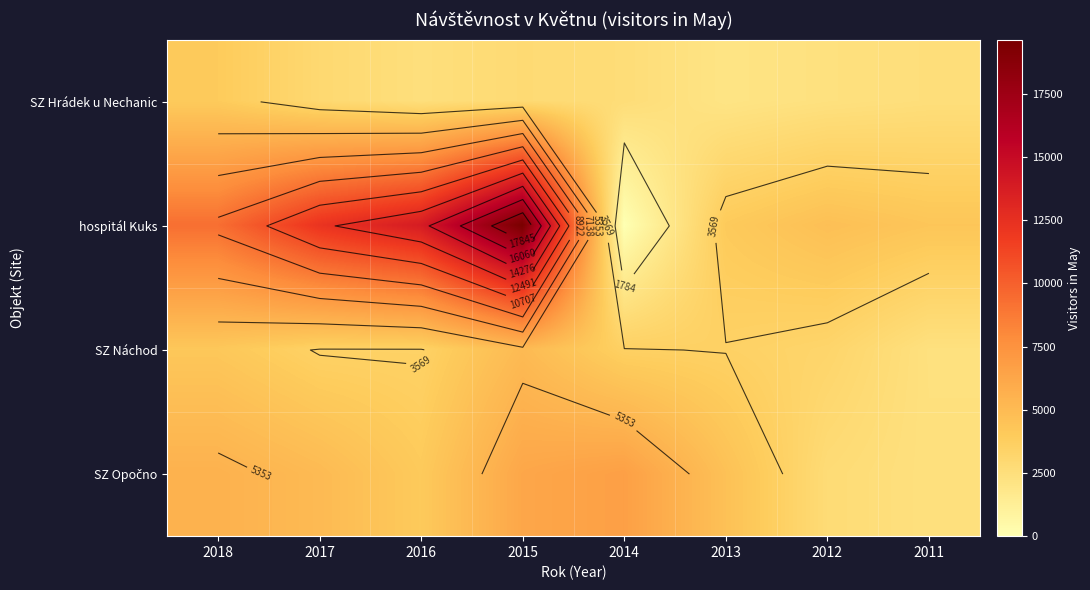

List the series in order of their overall mean, highest first.

hospitál Kuks, SZ Opočno, SZ Náchod, SZ Hrádek u Nechanic